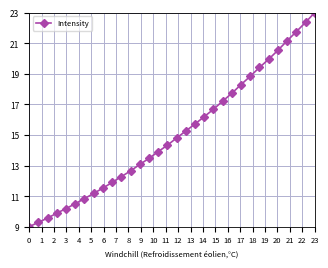

What is the difference between the maximum and minimum values?

14.0